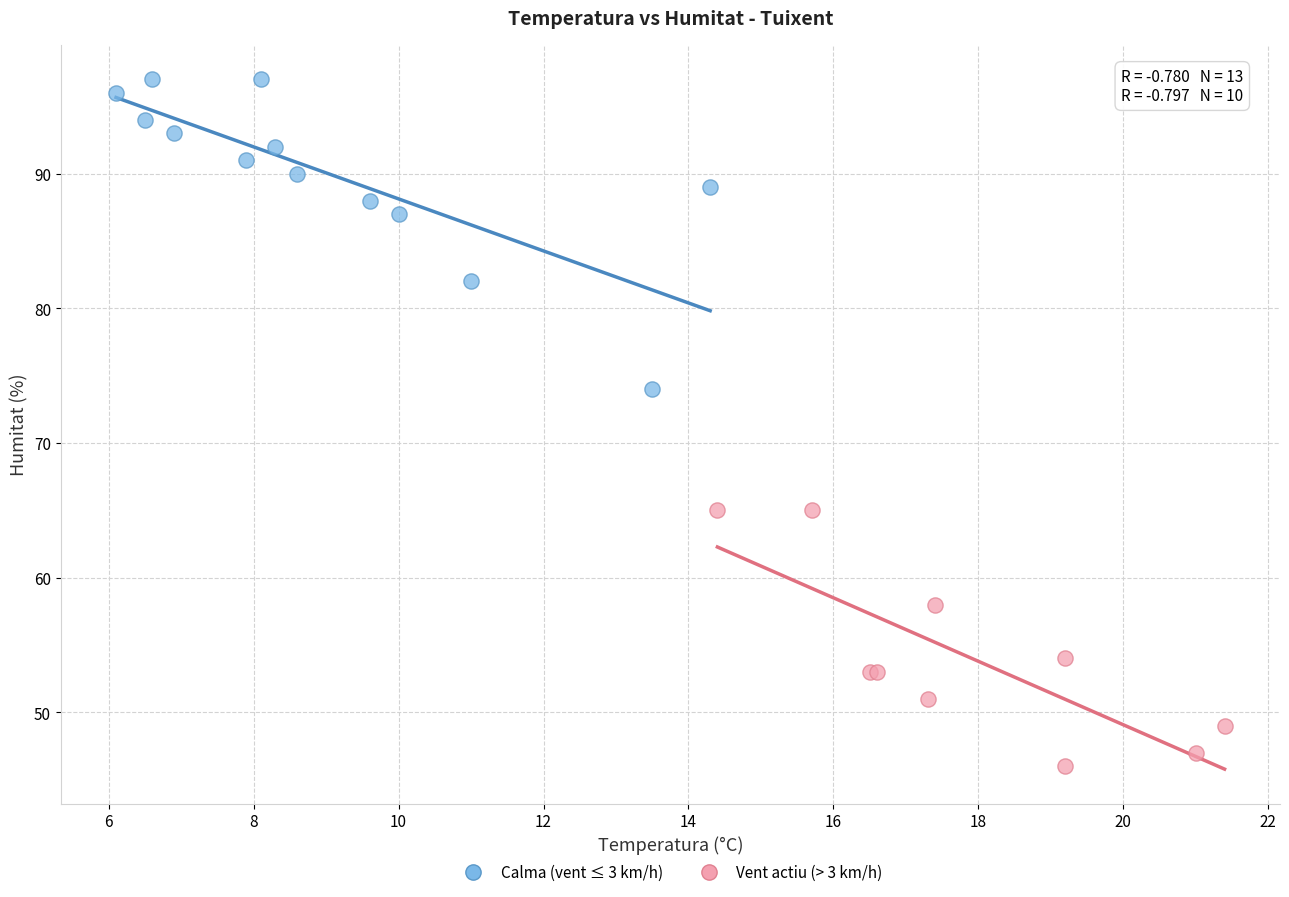

Which series reaches the maximum Y coordinate?

Calma (vent ≤ 3 km/h)